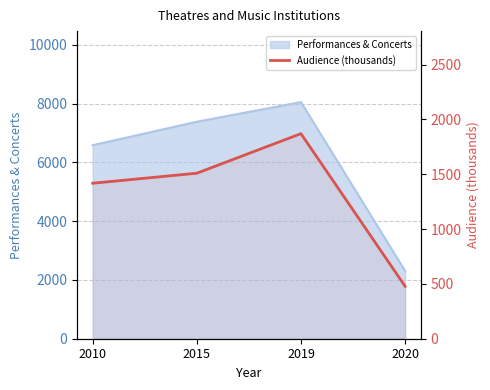

How many interior local peaks (higher than both neighbors) does the data have?

1